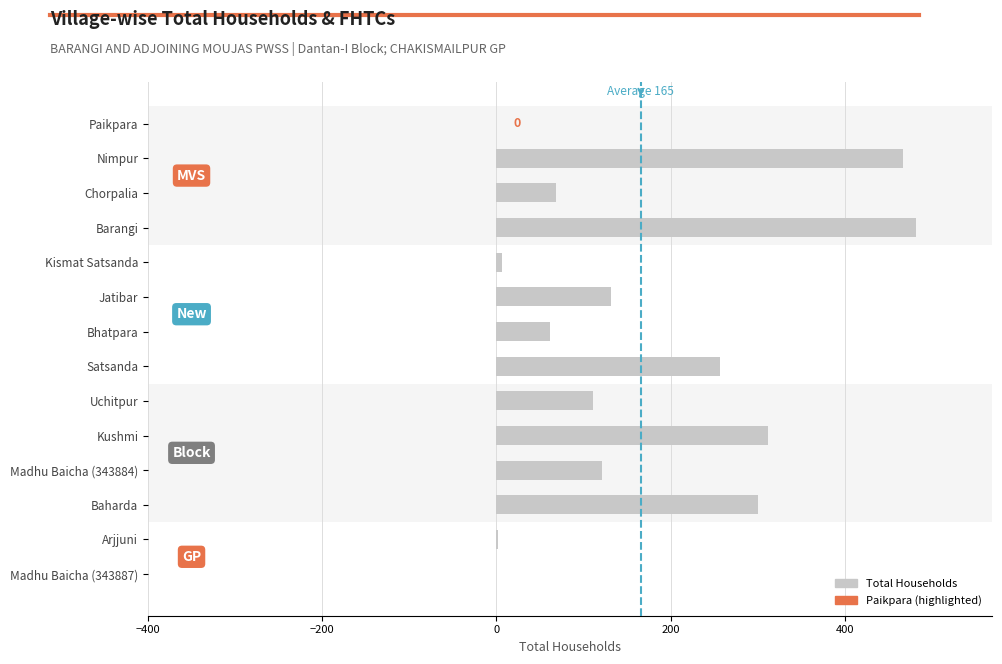

The chart shows a value of 48 at Madhu Baicha (343884). True or false?

False